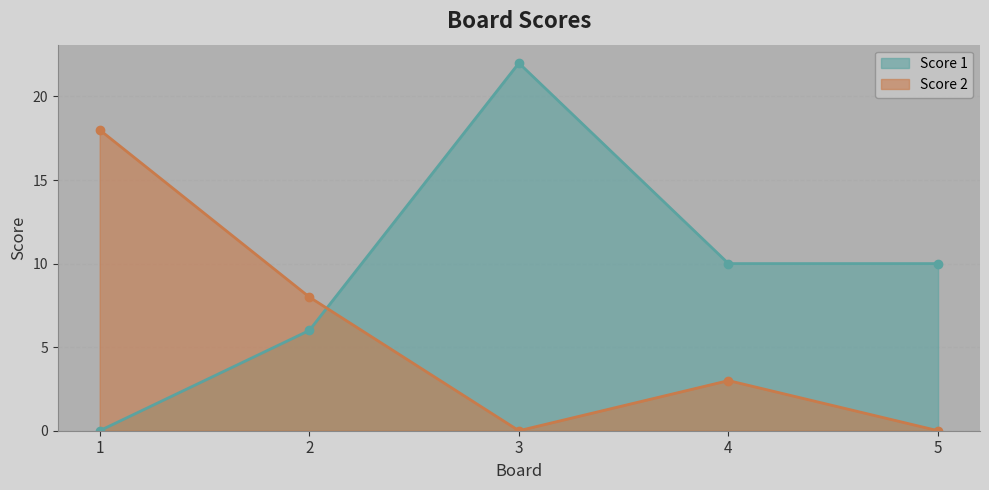

What is the value of the Score 1 point at the 5th from the left?

10